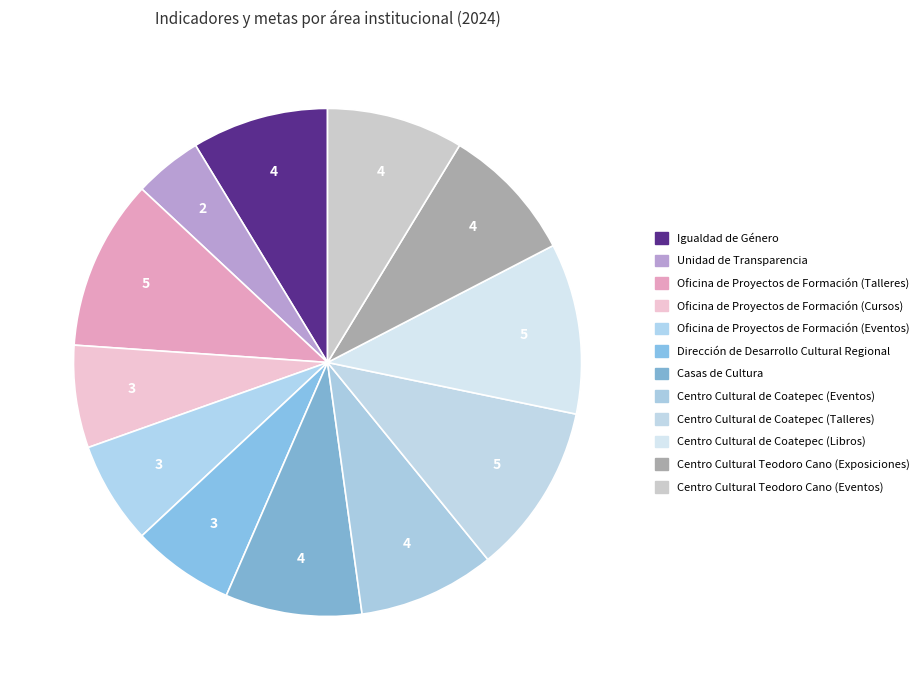

To the nearest percent, what is the difference between the largest and smallest slice percentages?

7%